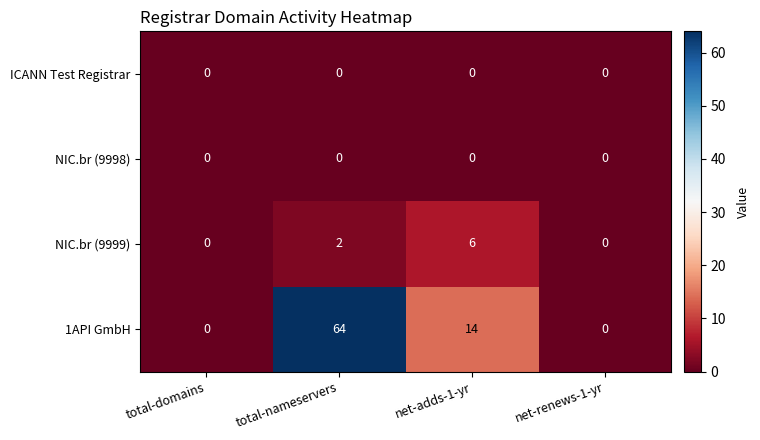

Which series has the largest total across all categories?

1API GmbH